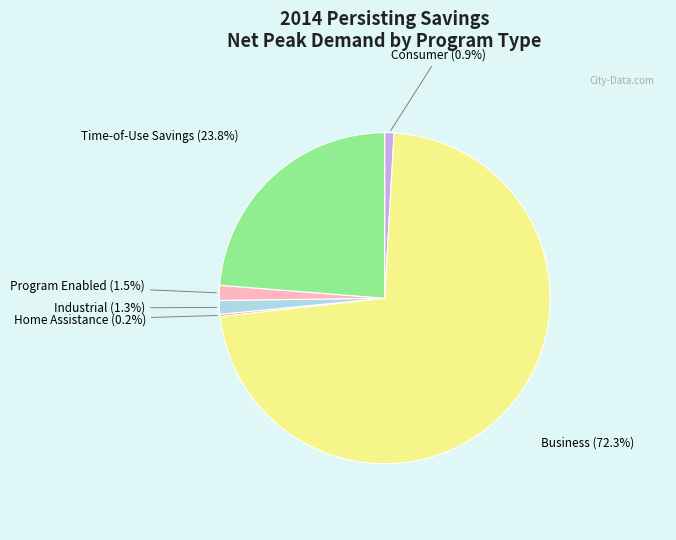

What is the largest slice in the pie chart?

Business (72.3%)